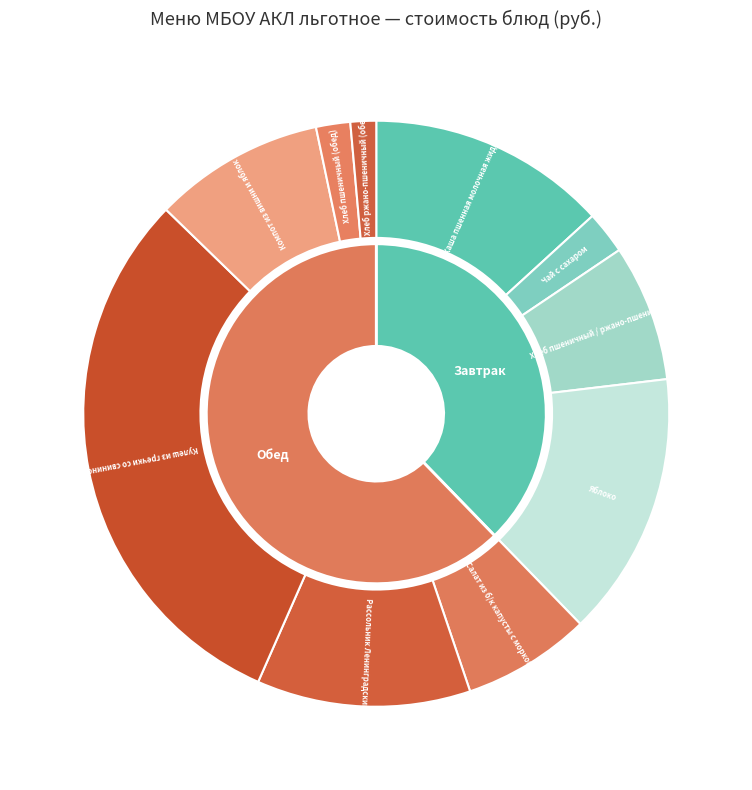

Which category has the biggest portion of the pie?

Кулеш из гречки со свининой